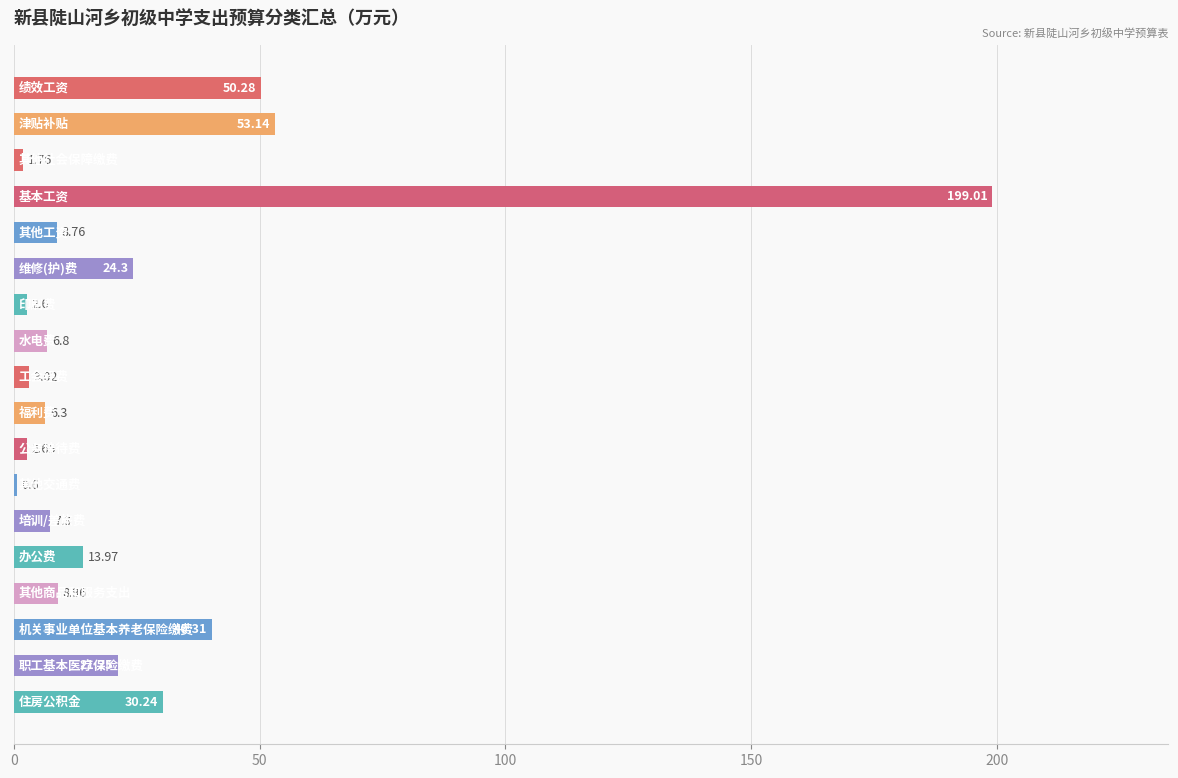

What is the average value?

26.7